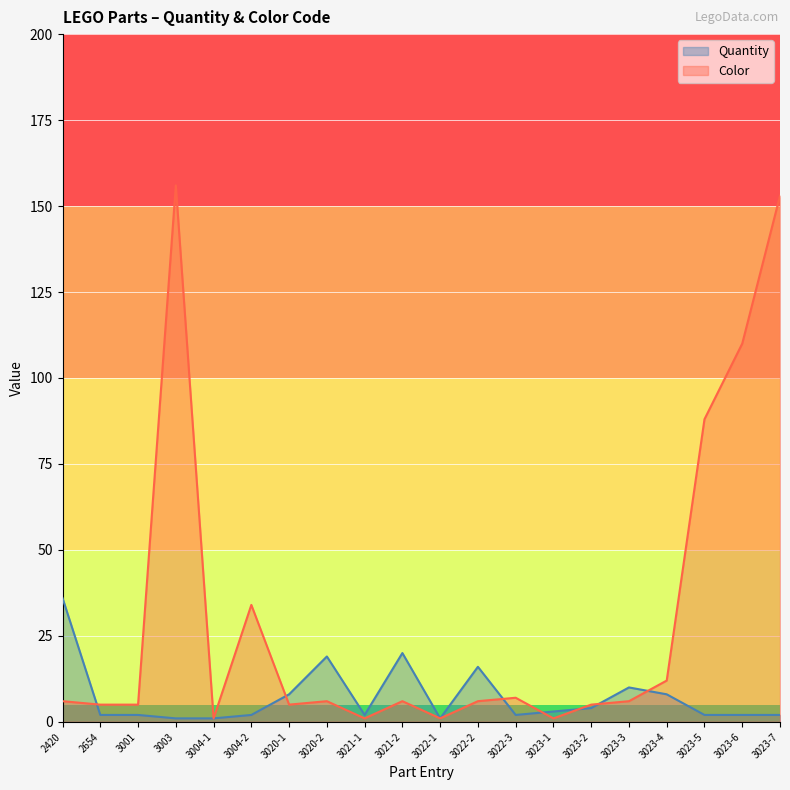

Reading left to right, extract all data points from this chart.

Quantity: 2420=36	2654=2	3001=2	3003=1	3004-1=1	3004-2=2	3020-1=8	3020-2=19	3021-1=2	3021-2=20	3022-1=1	3022-2=16	3022-3=2	3023-1=3	3023-2=4	3023-3=10	3023-4=8	3023-5=2	3023-6=2	3023-7=2
Color: 2420=6	2654=5	3001=5	3003=156	3004-1=1	3004-2=34	3020-1=5	3020-2=6	3021-1=1	3021-2=6	3022-1=1	3022-2=6	3022-3=7	3023-1=1	3023-2=5	3023-3=6	3023-4=12	3023-5=88	3023-6=110	3023-7=153